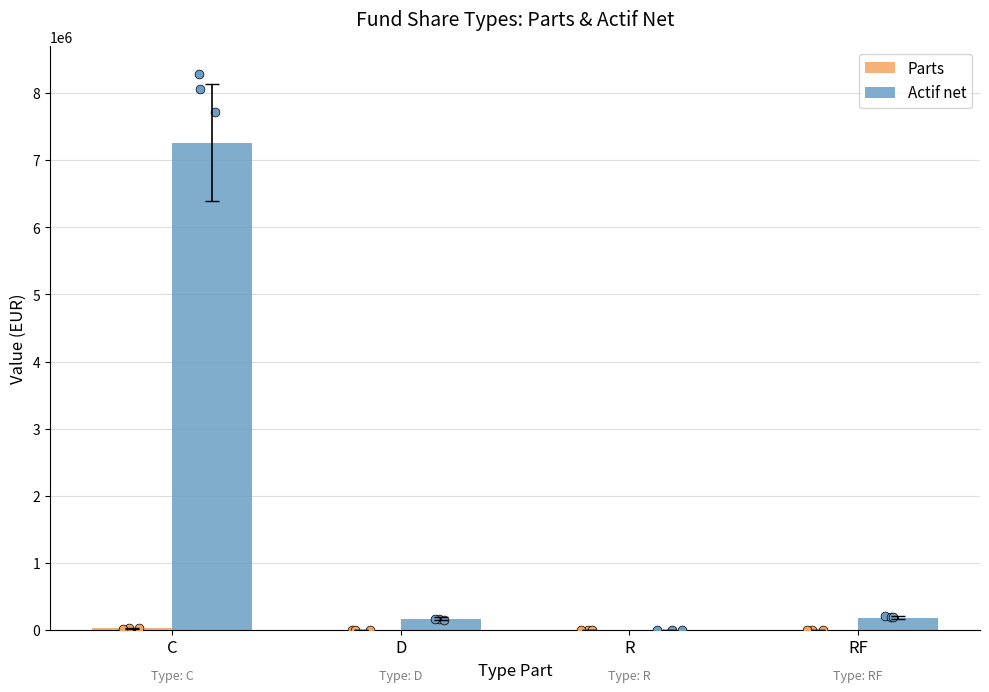

Which series reaches the maximum Y coordinate?

Actif net